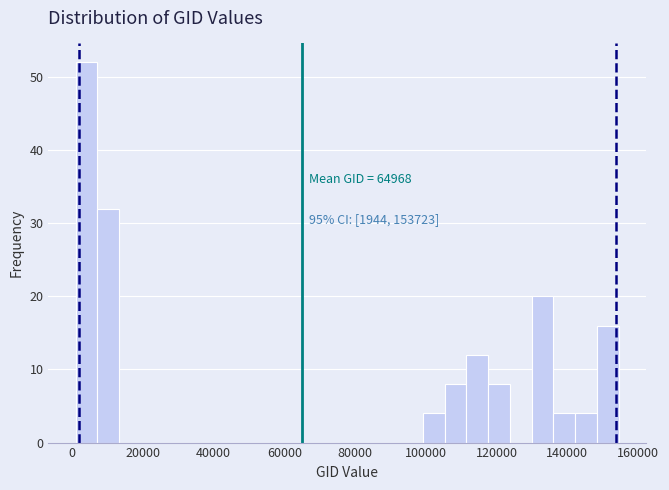

Read against the x-axis, roughly where is the centre of the tallest bar?

4000